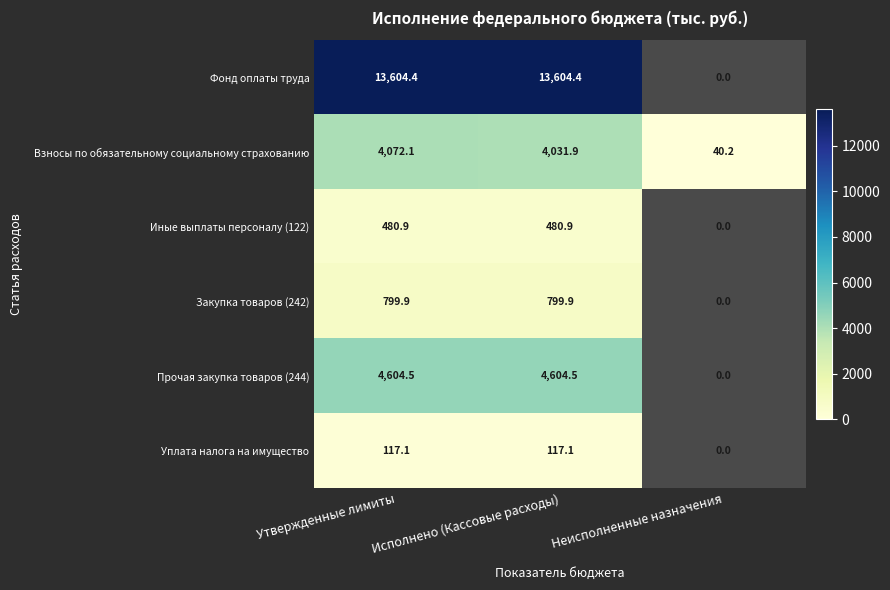

What is the difference between the highest and lowest values at Исполнено (Кассовые расходы)?

13487.3